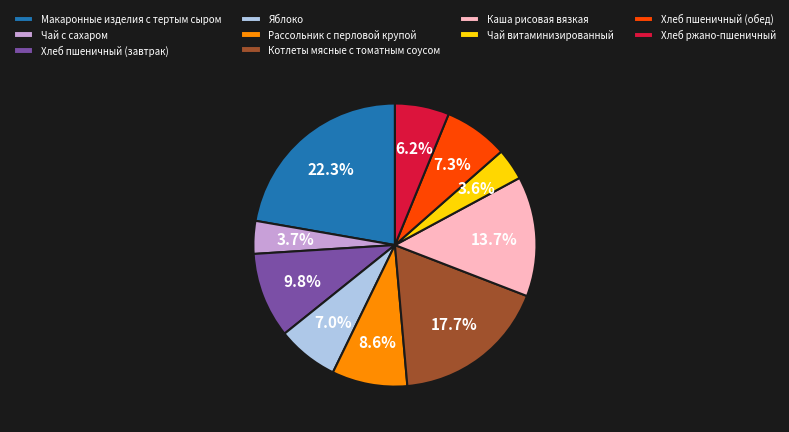

What percentage do Котлеты мясные с томатным соусом and Макаронные изделия с тертым сыром together represent?

40.0%